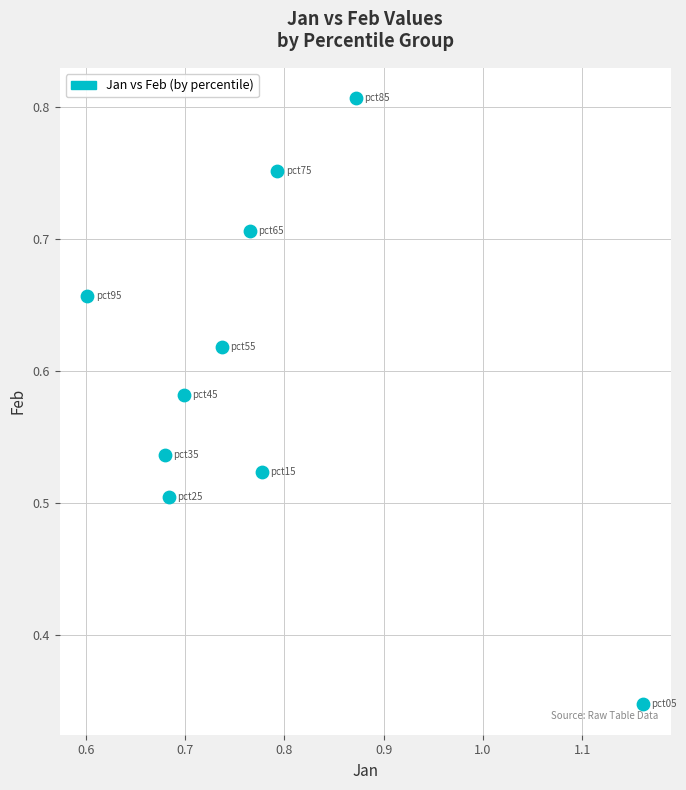

How many points are shown in the scatter plot?

10